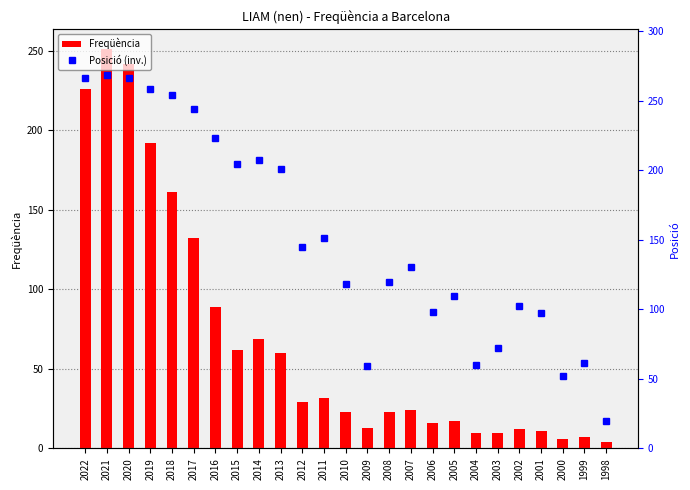

What is the value of the Posició (inv.) bar at the 16th from the left?

130.2